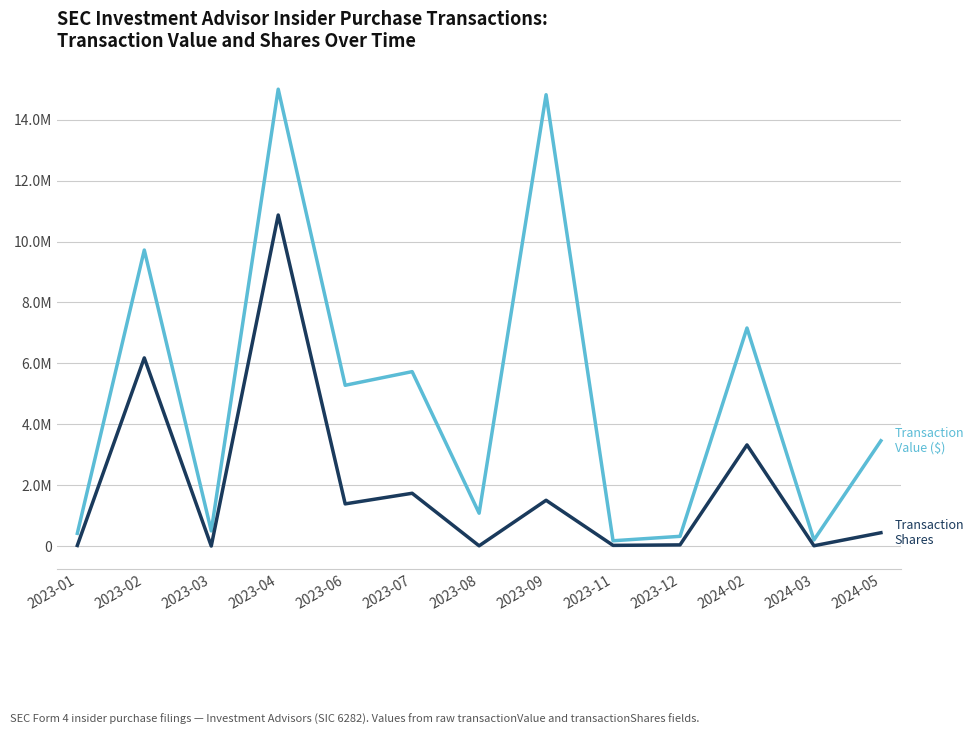

Is this an area chart (filled region under the line)?

No